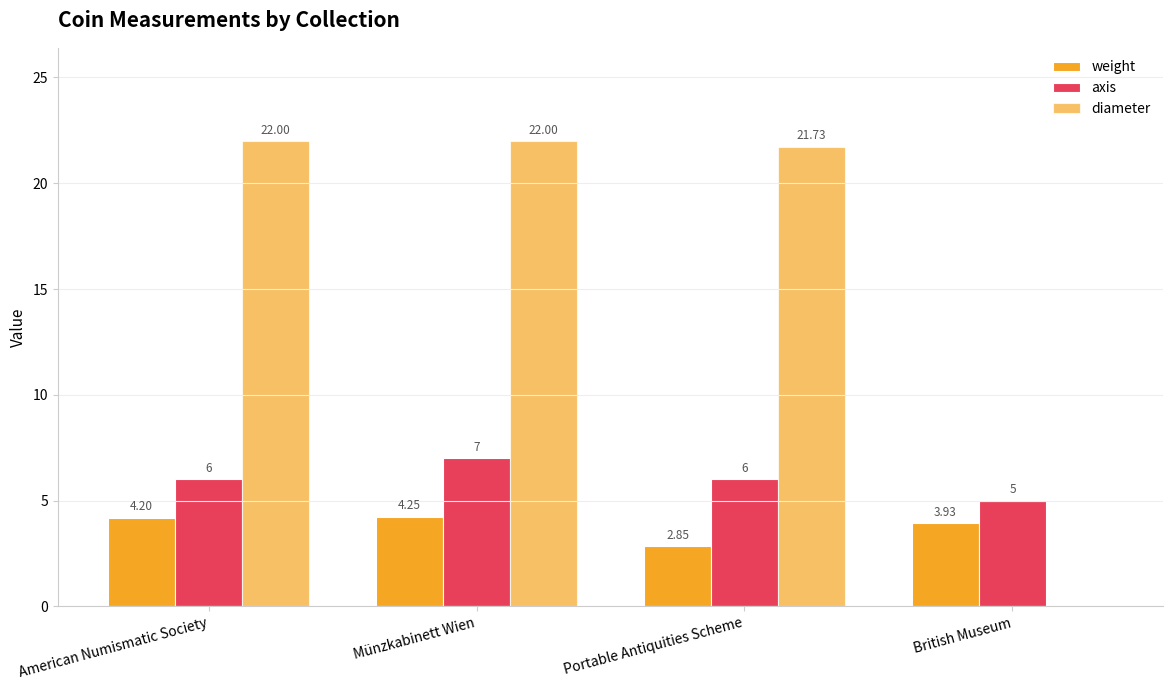

Rank the series by their maximum value, from lowest to highest.

weight, axis, diameter